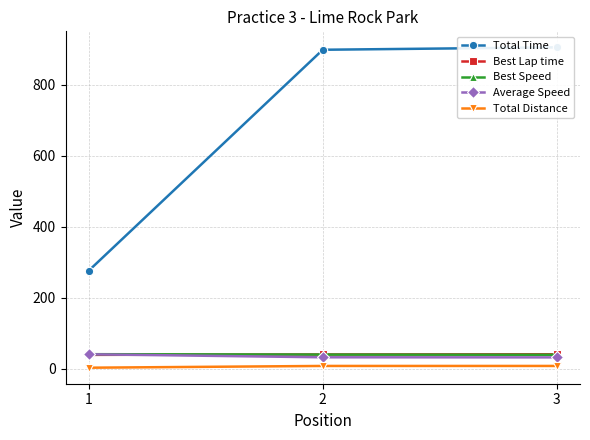

What value does the Best Speed series have at 1?

41.2